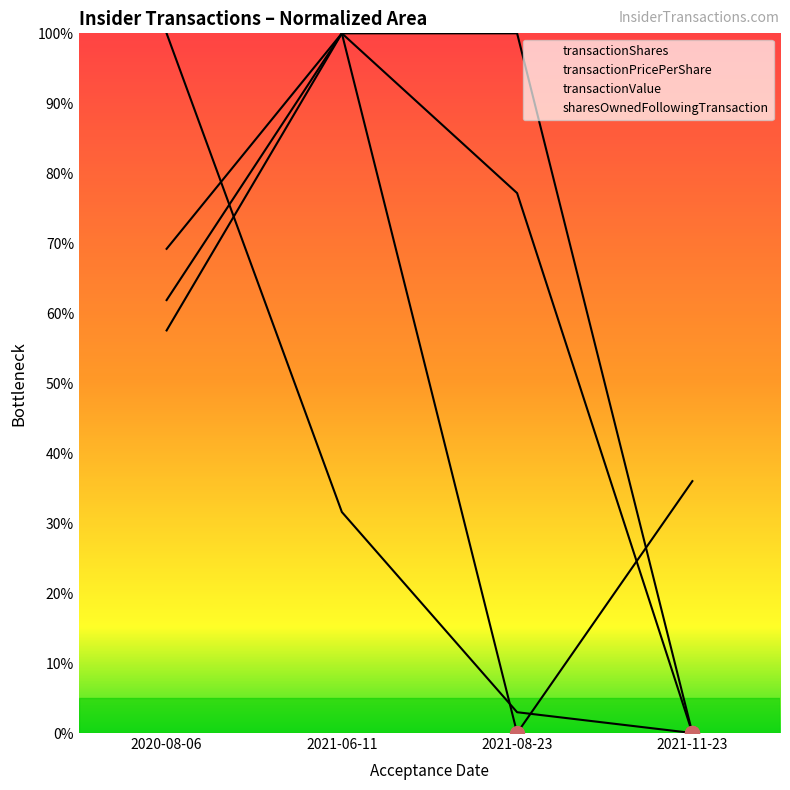

How many times do transactionPricePerShare and transactionValue cross each other?

1